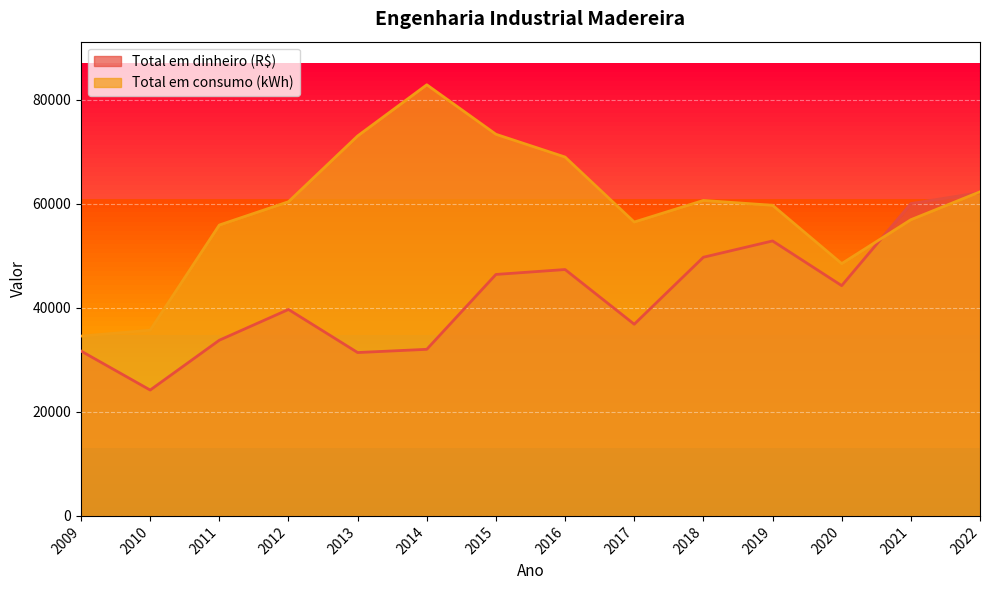

Reading left to right, transcribe all the data shown in this chart.

Total em dinheiro (R$): 31697.4	24194.6	33778.1	39687.2	31405.1	32026.3	46420.1	47364.2	36851.2	49728.6	52860.7	44269.8	60043.5	62155.8
Total em consumo (kWh): 34569.0	35697.0	55921.0	60401.0	73048.0	82884.0	73367.0	68990.0	56498.0	60646.0	59716.0	48501.0	56941.0	62307.0